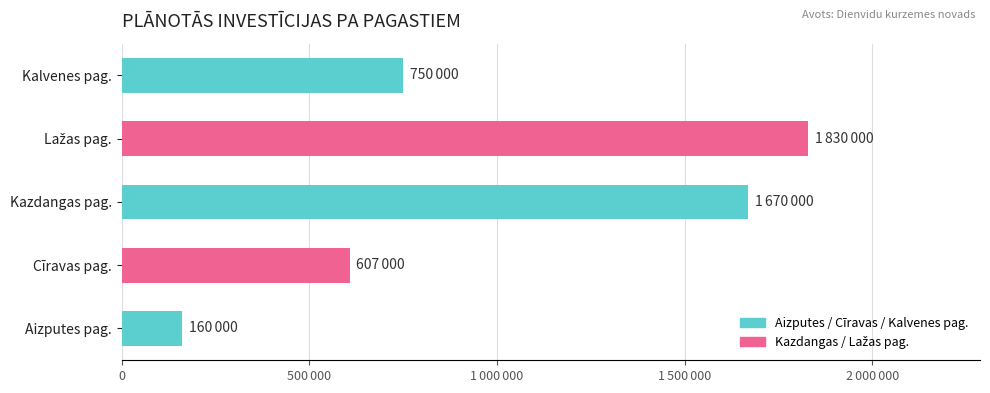

Does the chart contain stacked bars?

No